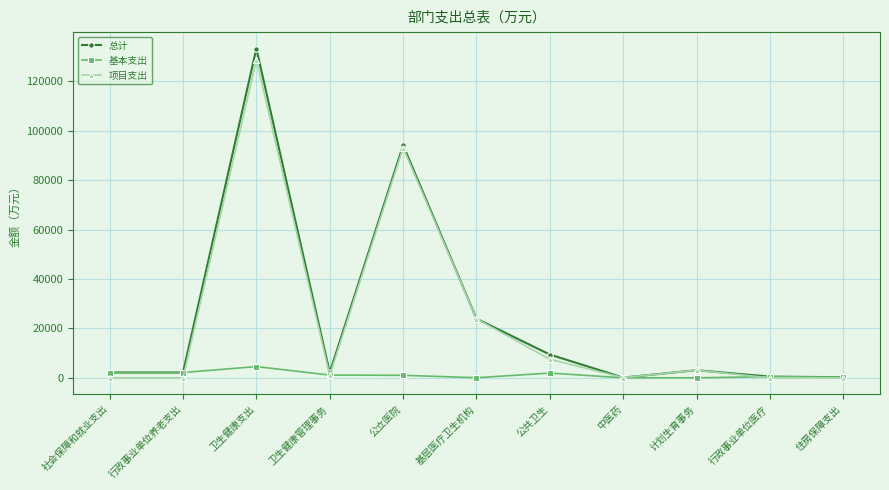

True or false: 项目支出 has a value of 0.0 at 住房保障支出.

True